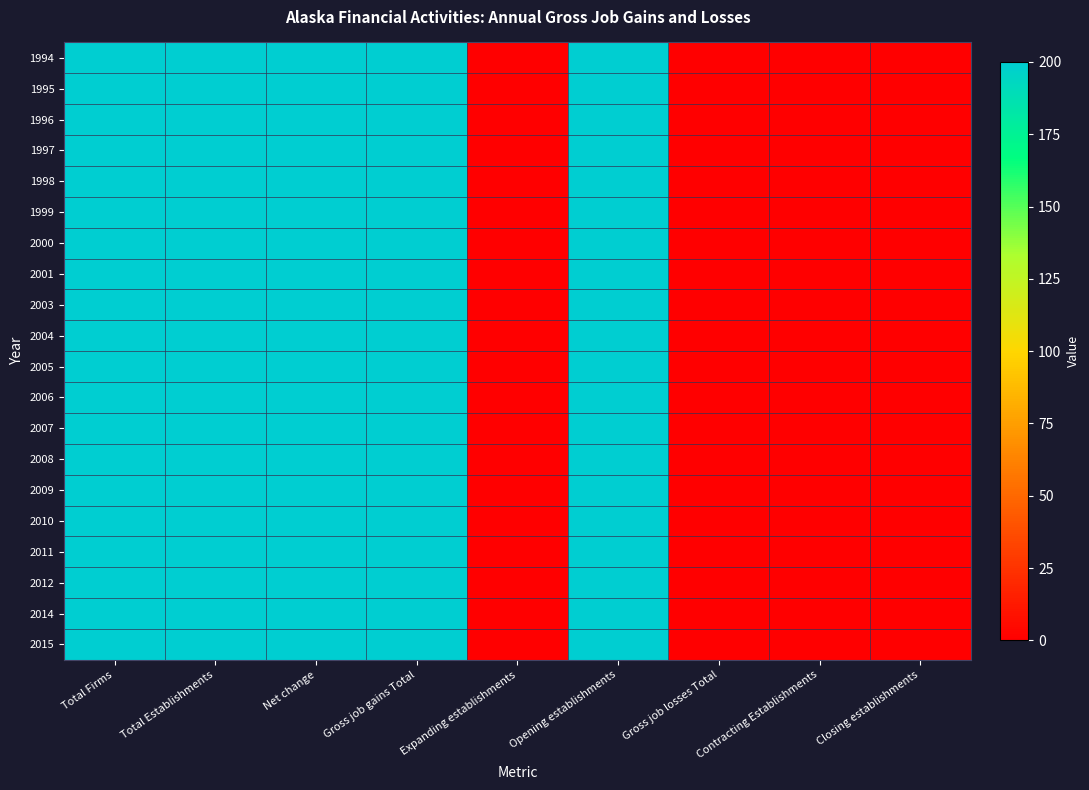

How many categories are shown in the chart?

9